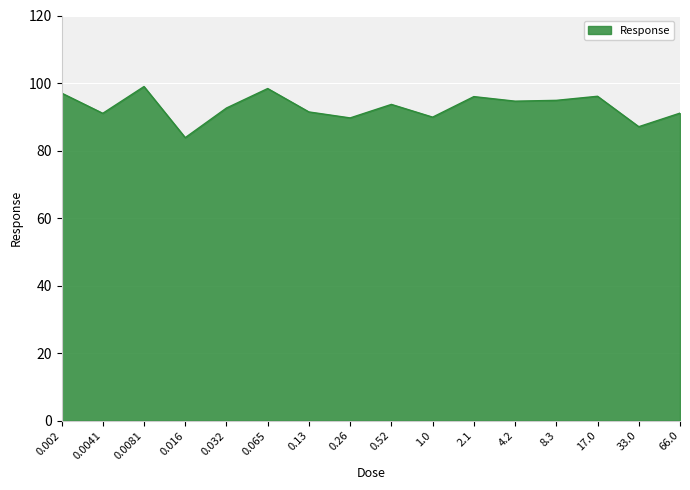

What is the difference between the maximum and minimum values?

15.1